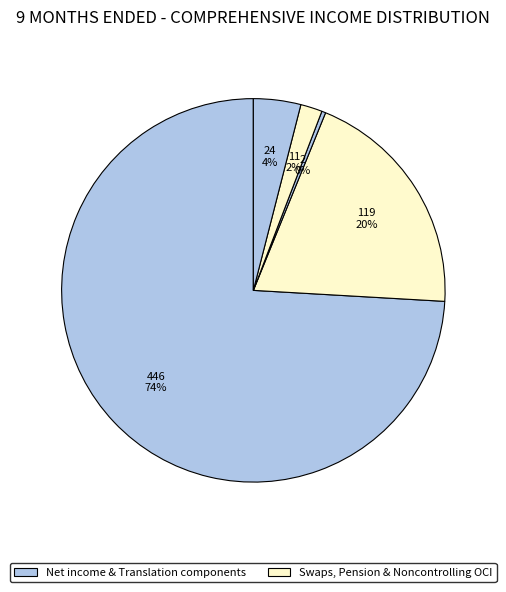

How many slices are in this pie chart?

5